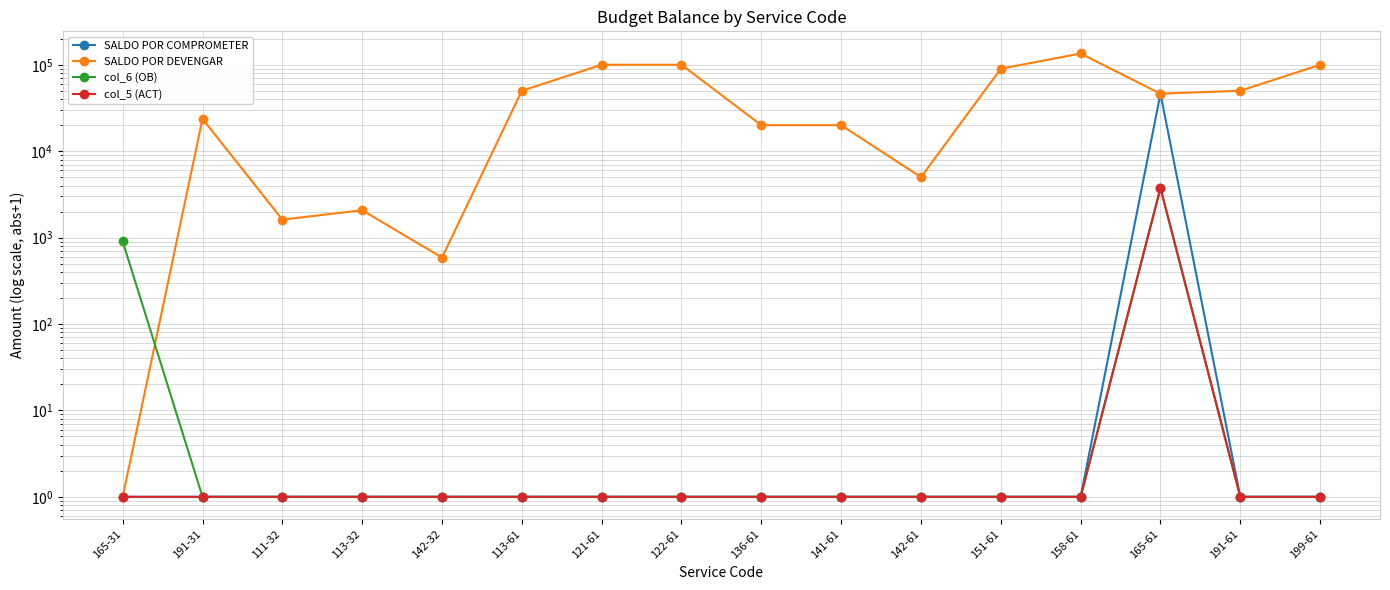

What is the minimum value for SALDO POR COMPROMETER?

1.0